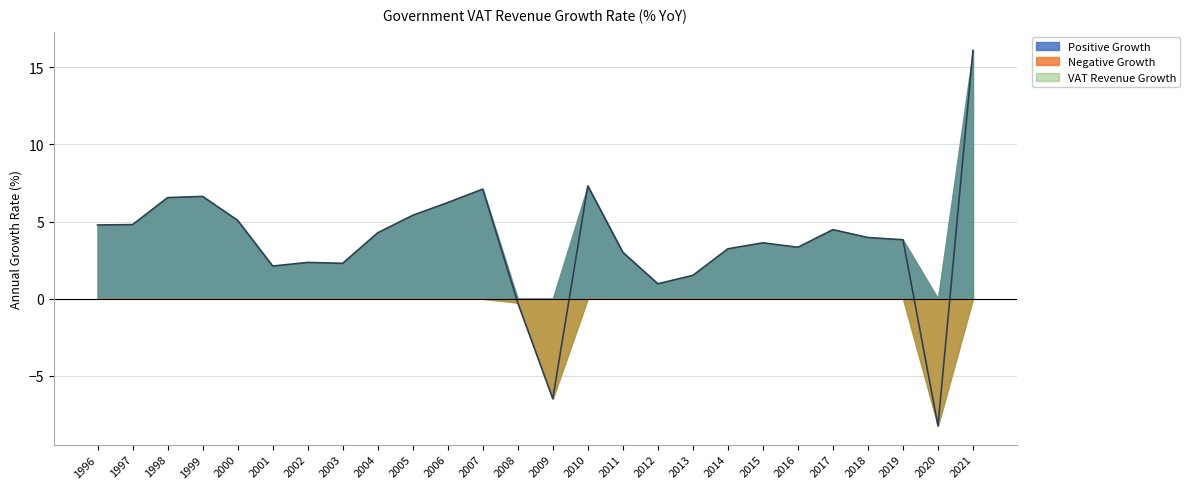

Between 2007 and 2013, which series saw the biggest shift?

VAT Revenue Growth